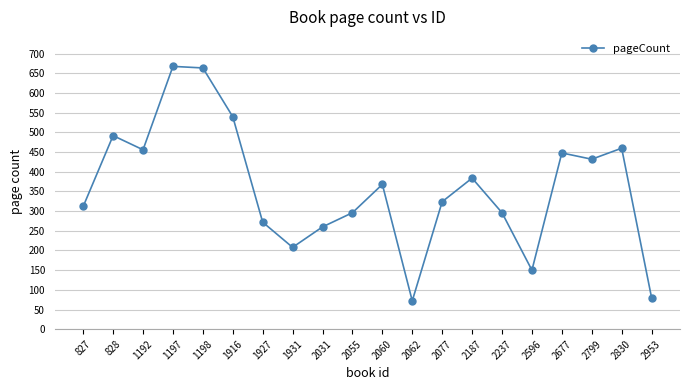

At which category does the data reach its first local peak?

828